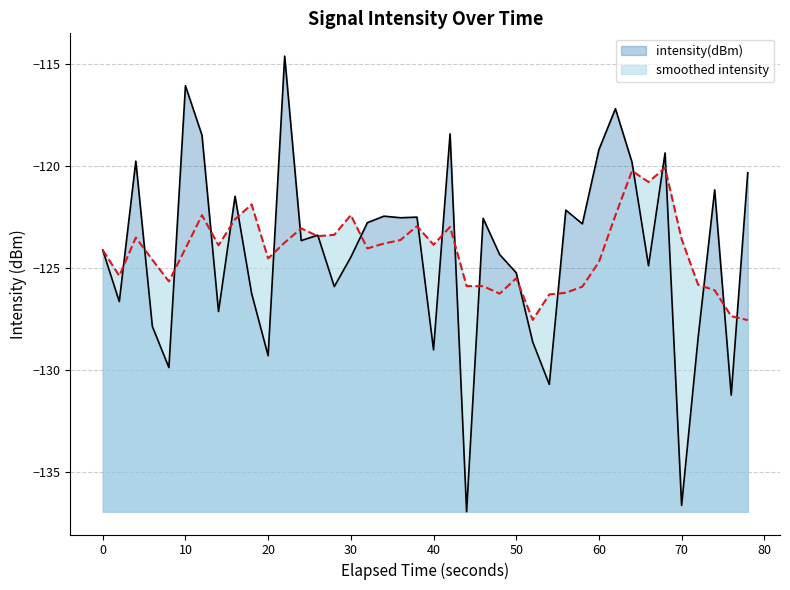

What is the lowest value of the intensity(dBm) series?

-137.0